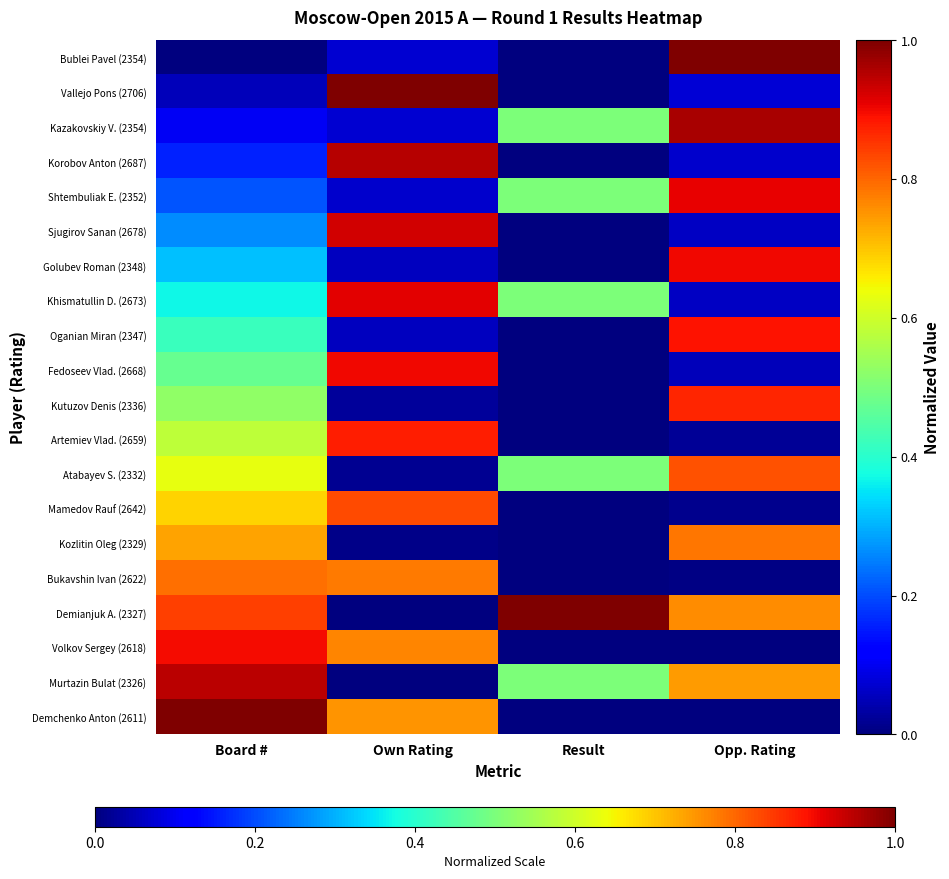

Between Board # and Result, which is larger?

Board #